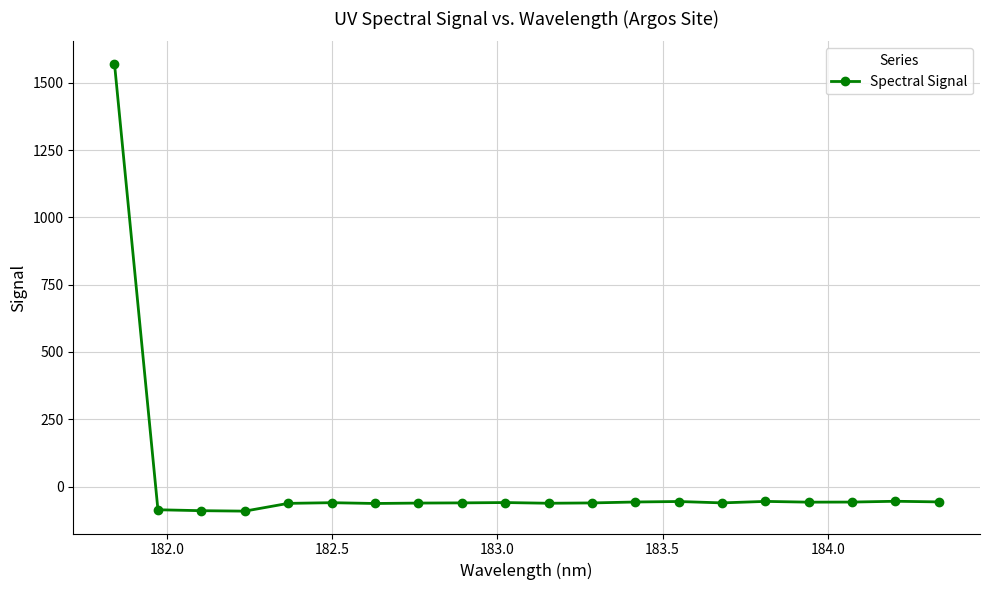

True or false: there are more than 0 points higher than both neighbors.

True